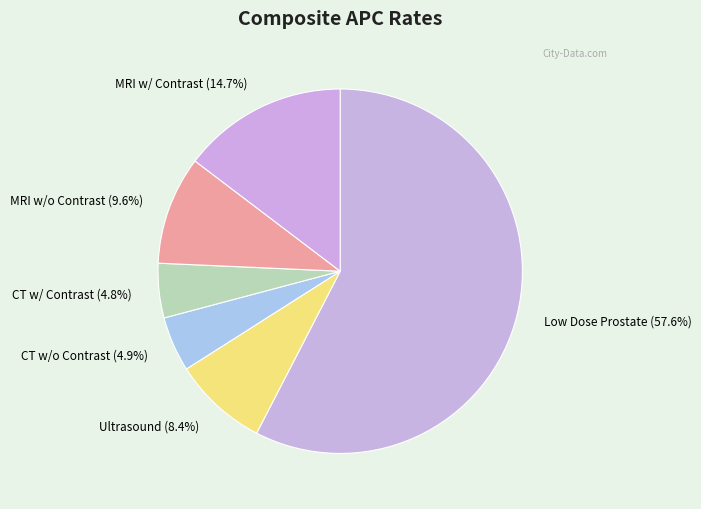

Which category has the biggest portion of the pie?

Low Dose Rate Prostate Brachytherapy